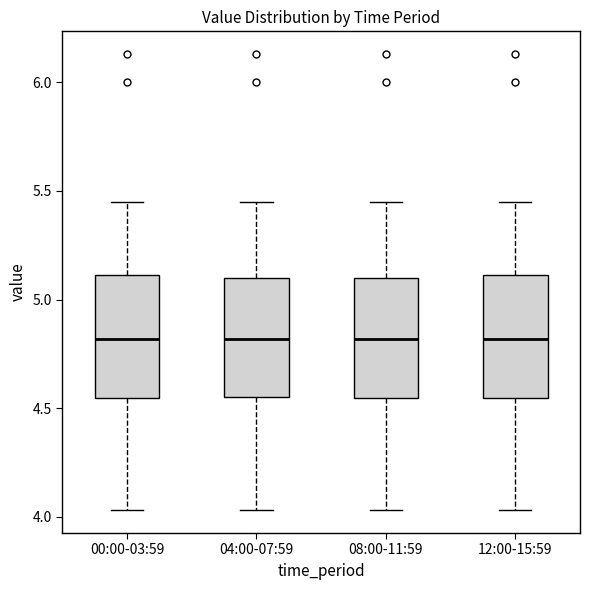

Where does the median line of the box for 04:00-07:59 sit on the y-axis? The values are not printed on the chart, so give them approximately, as read against the axis.

4.80